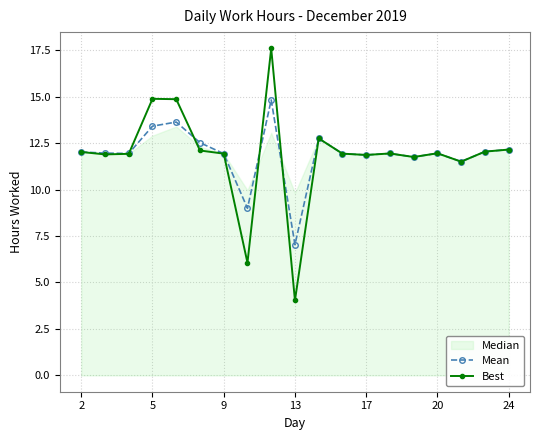

The value of Best at 13 is 4.0. True or false?

True